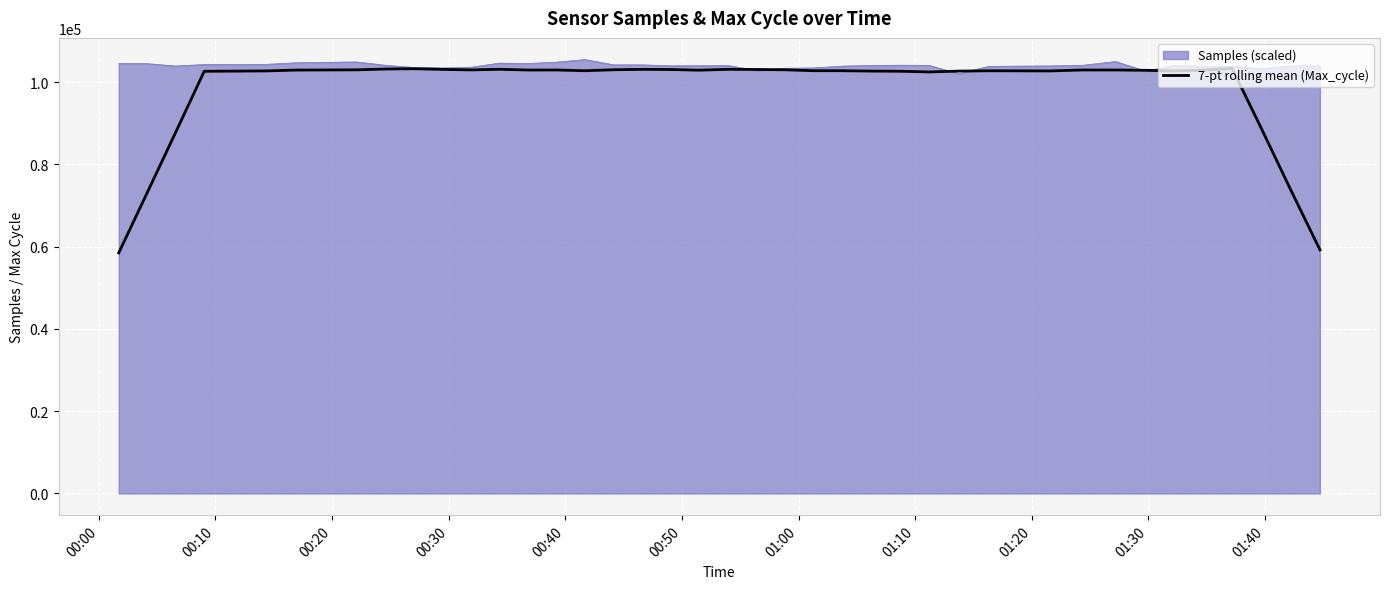

Which series has the largest range (max minus min)?

7-pt rolling mean (Max_cycle)